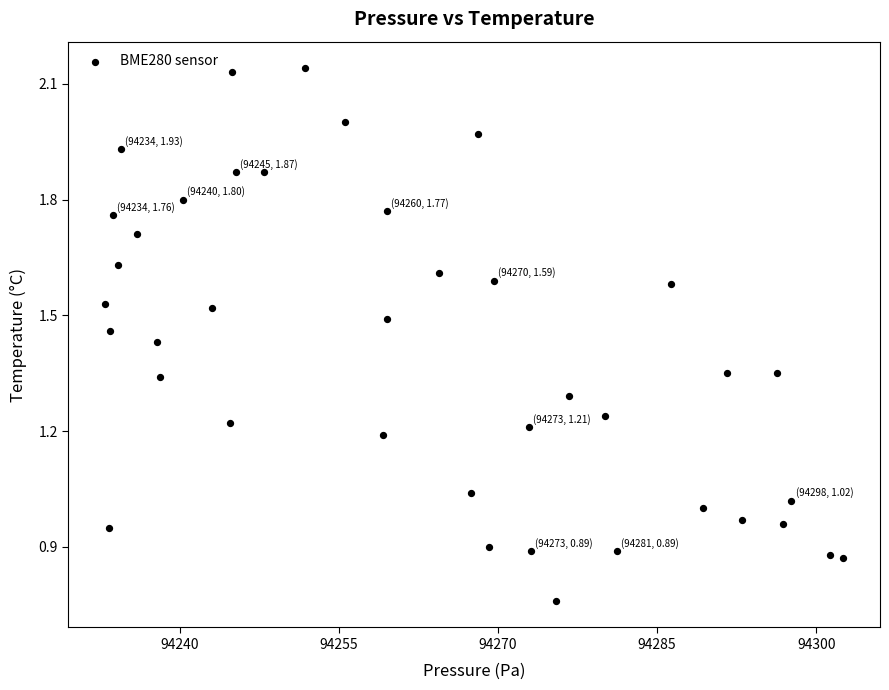

What is the range of X values (max minus min)?

69.6